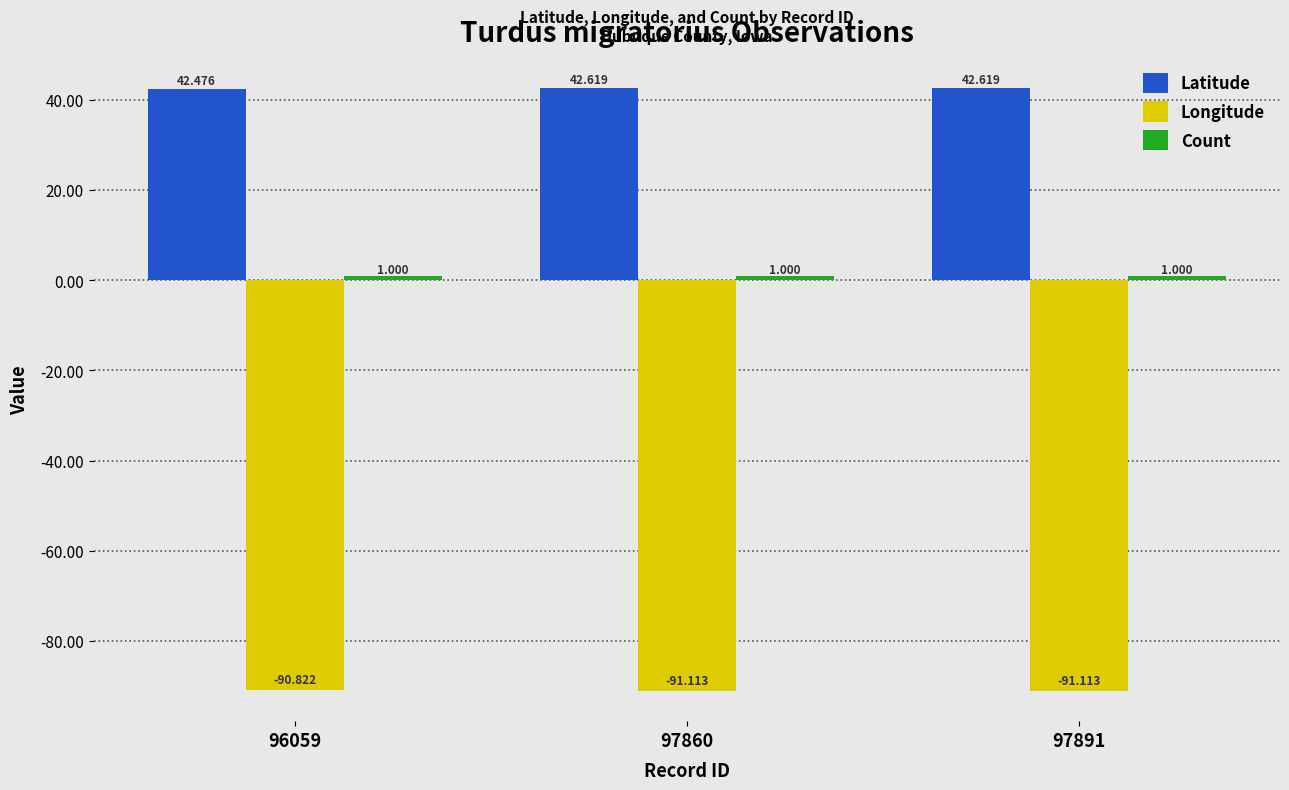

Which series changed the most between 96059 and 97860?

Longitude